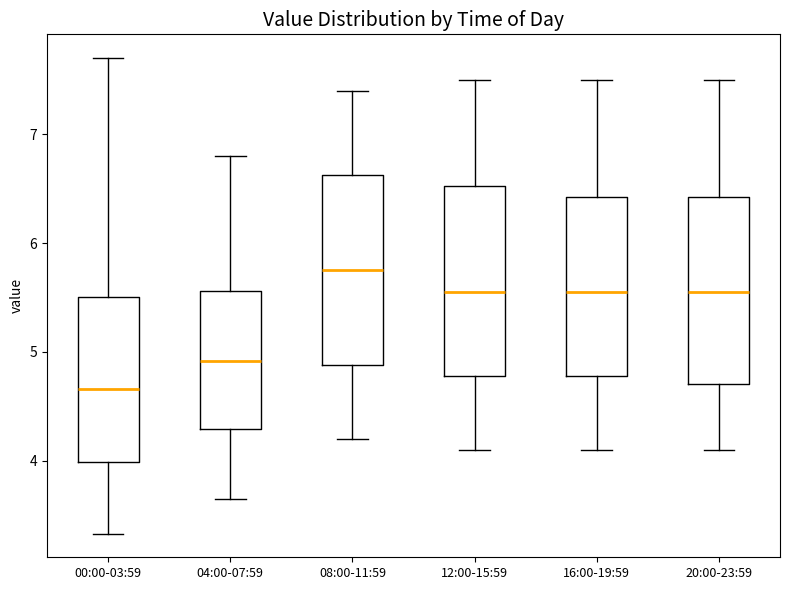

Where does the upper whisker of the box for 04:00-07:59 end on the y-axis? The values are not printed on the chart, so give them approximately, as read against the axis.

6.8